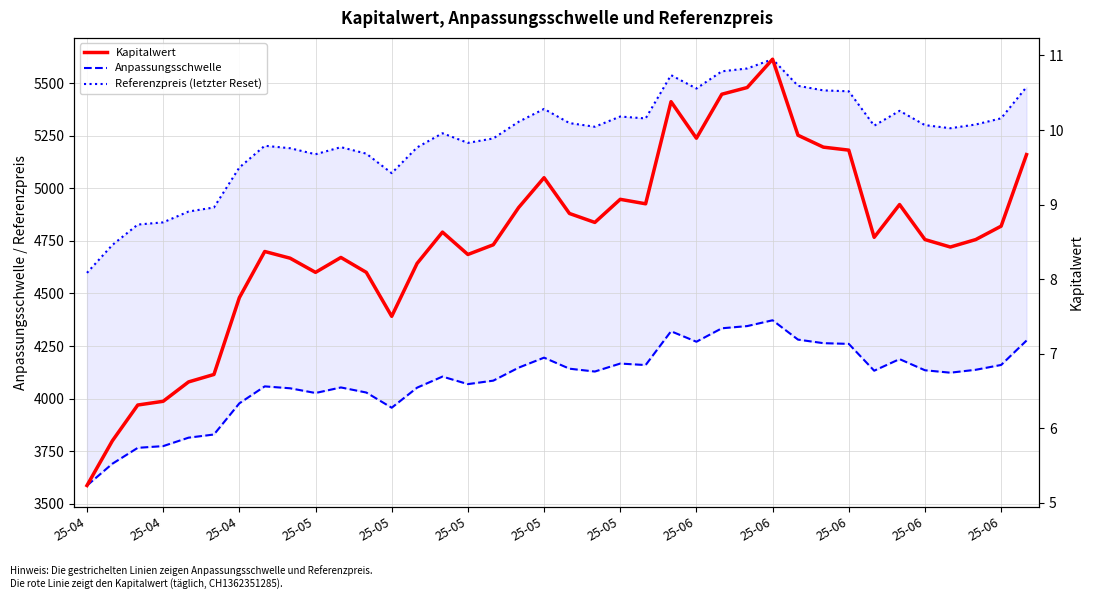

What is the maximum value for Anpassungsschwelle?

4372.7